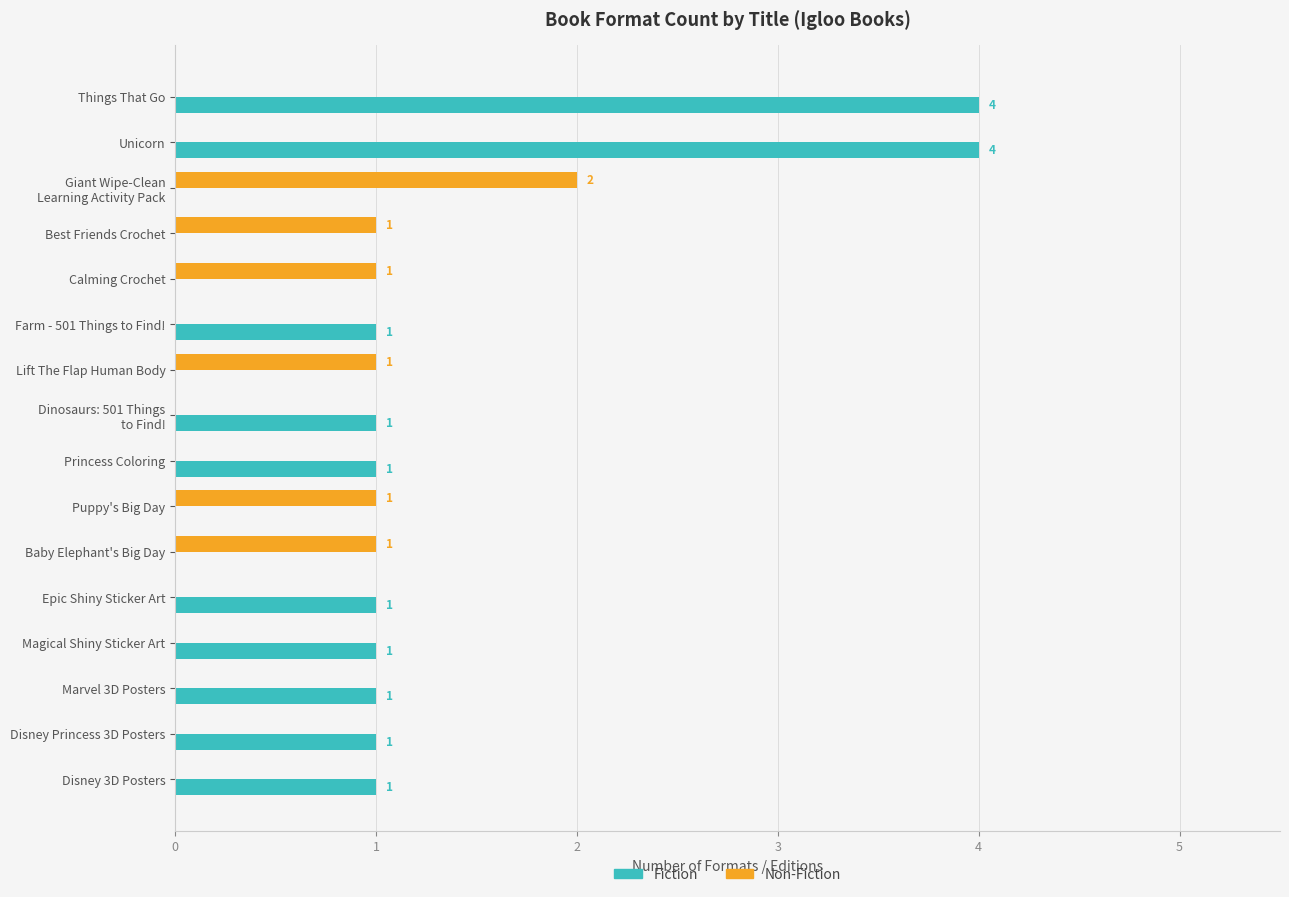

What is the sum of all Fiction values?

16